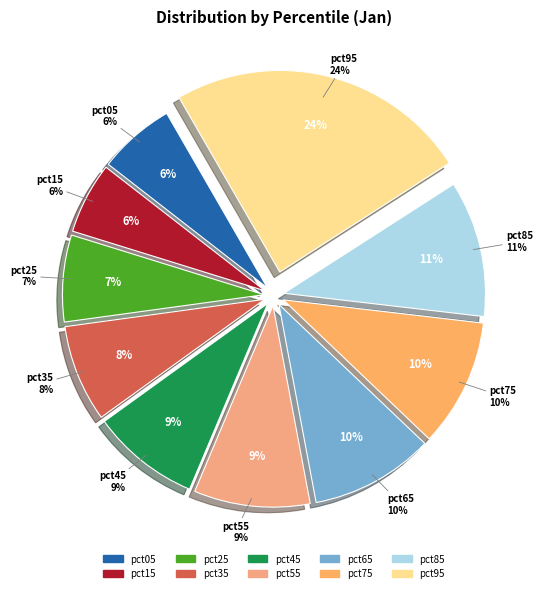

How many segments does this pie chart have?

10